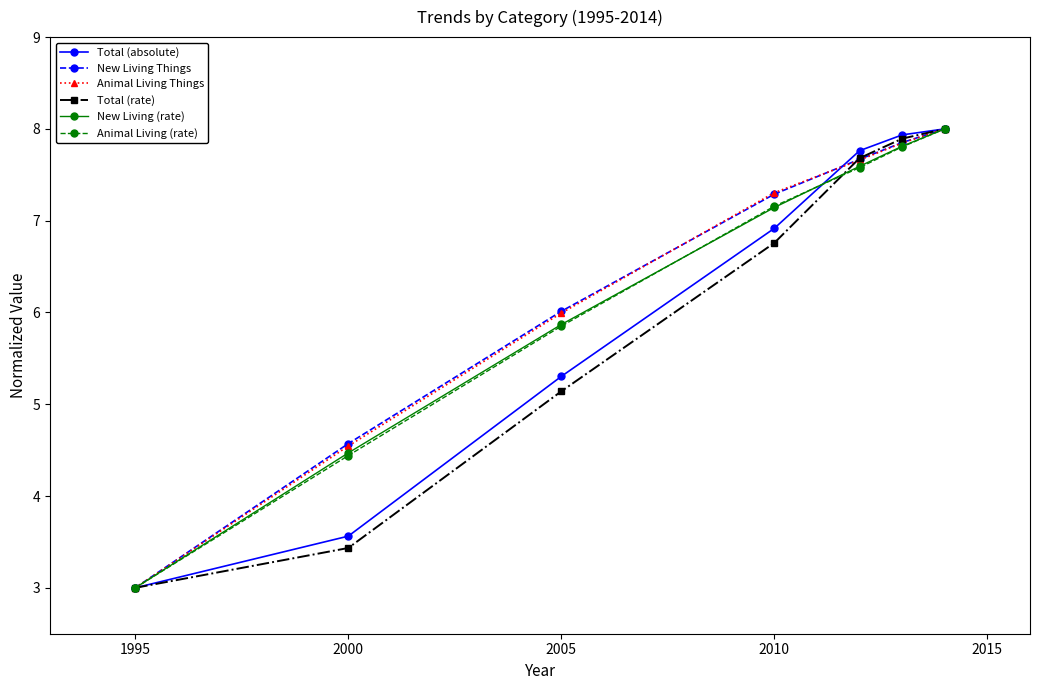

Count the number of categories in the chart.

7